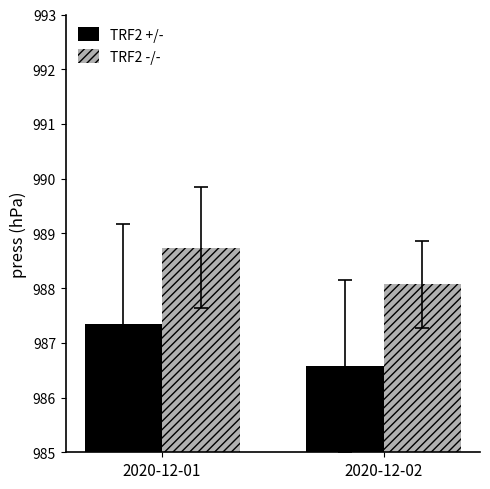

Between 2020-12-01 and 2020-12-02, which series saw the biggest shift?

TRF2 +/-